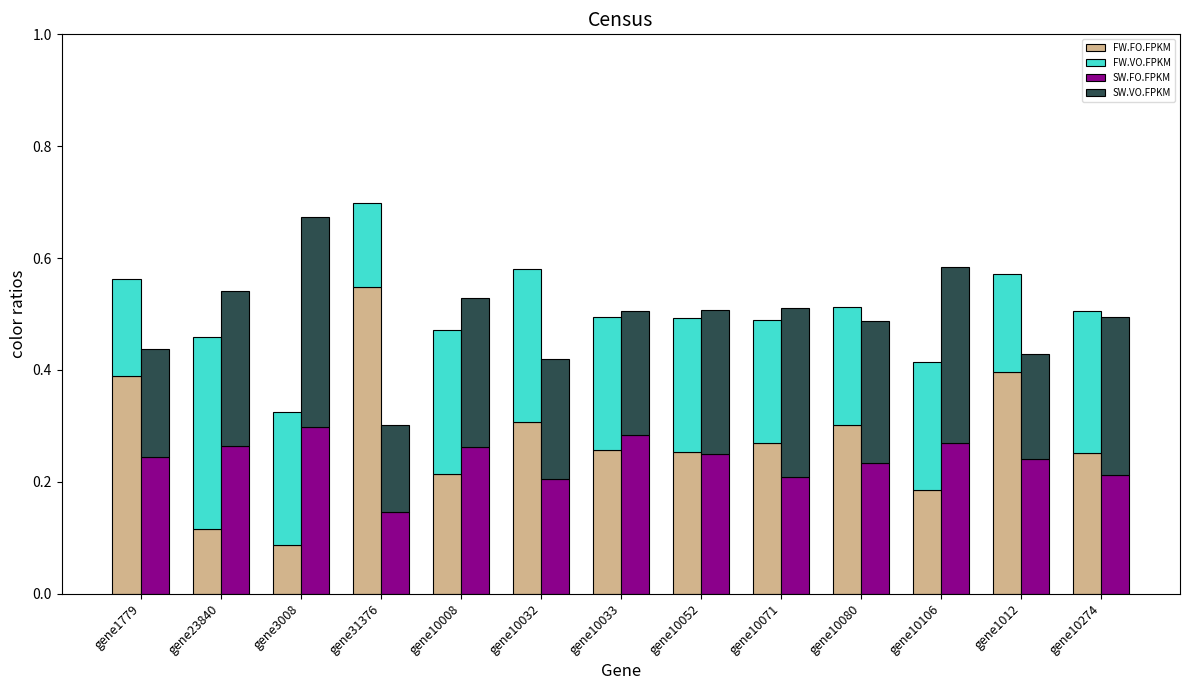

What is the spread (max minus min) of values at gene31376?

0.4